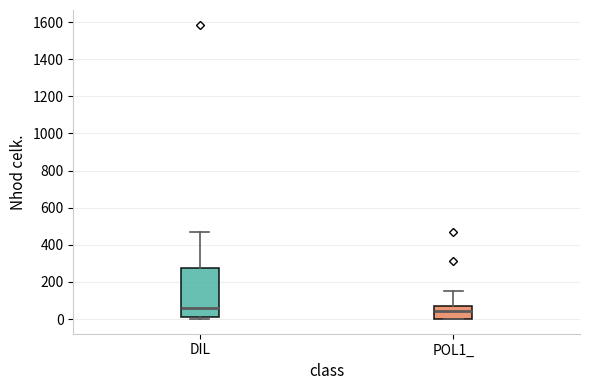

Which box is the tallest, from its lower edge to its upper edge?

DIL